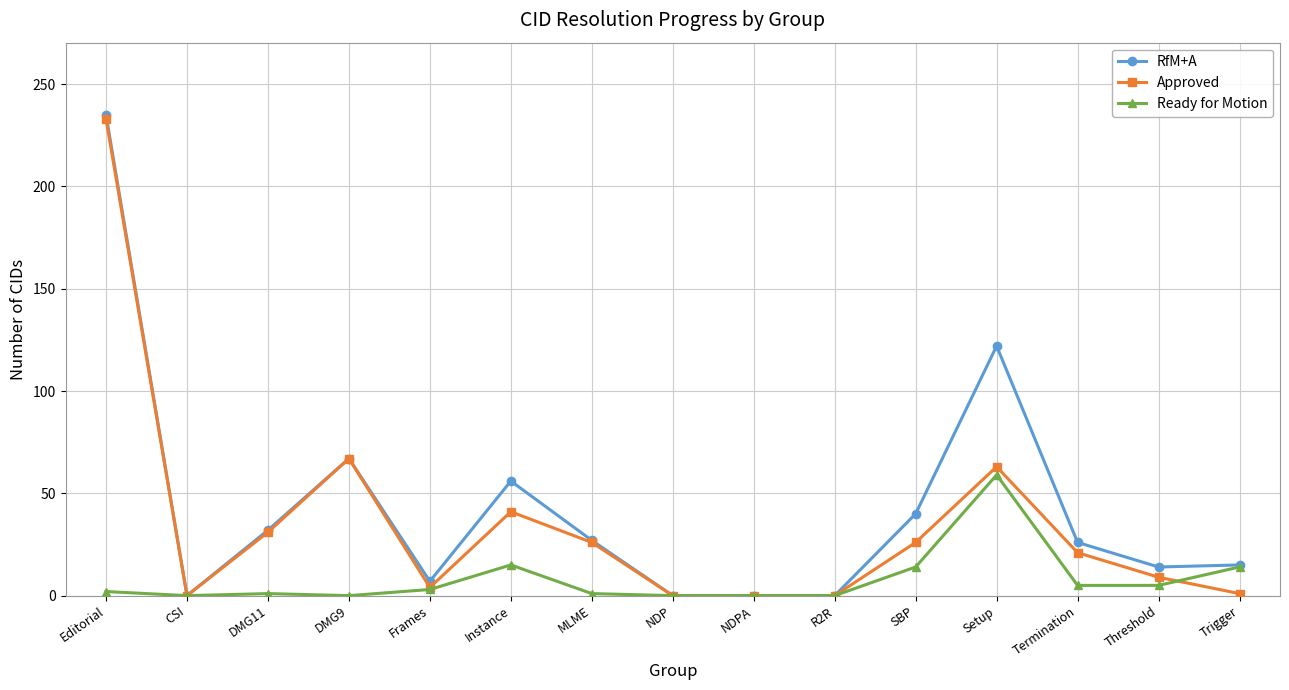

Is this an area chart (filled region under the line)?

No